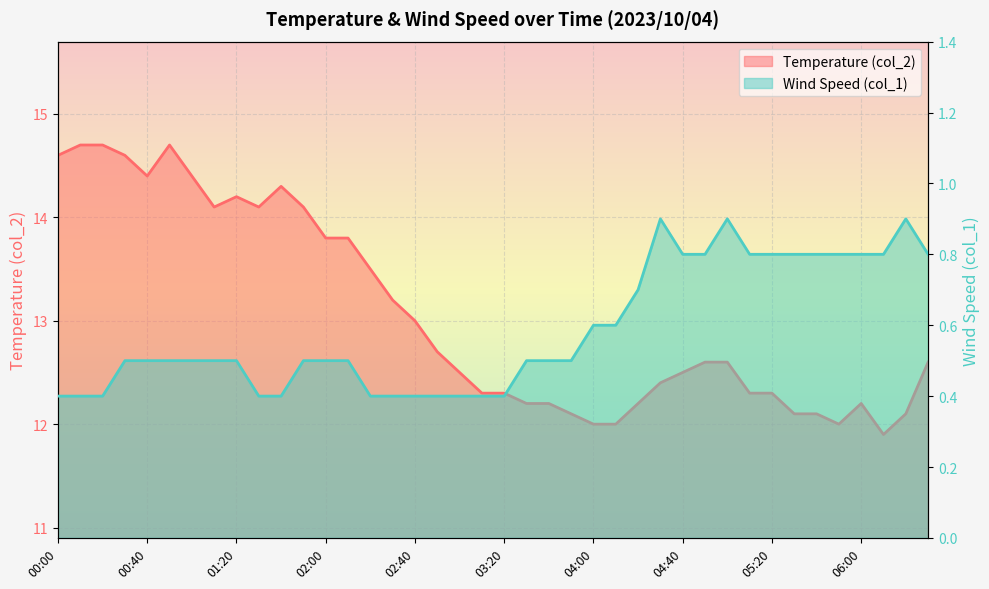

The col_1 series shows 0.6 at 04:00. True or false?

True